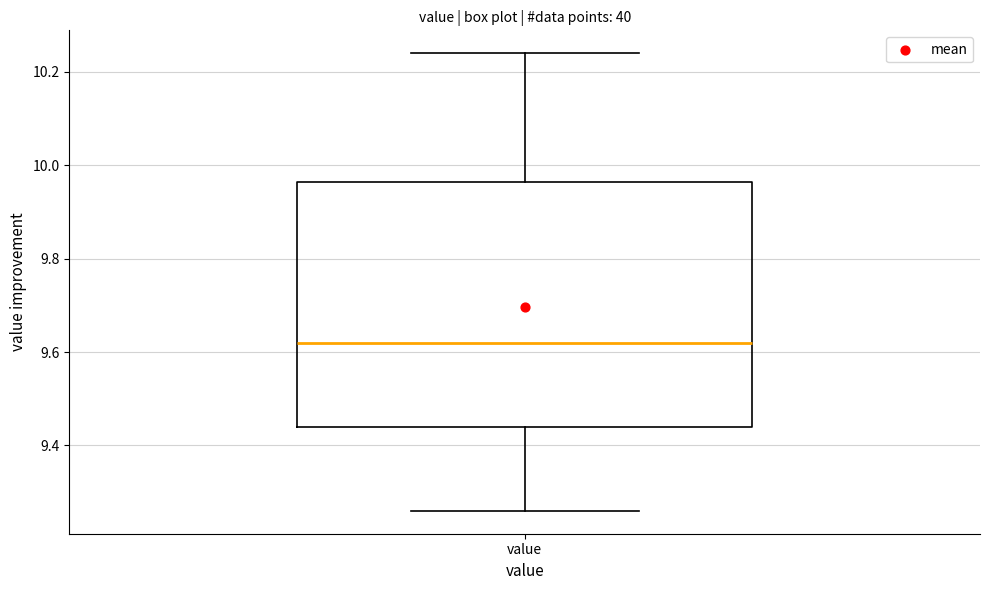

Transcribe this box plot: give where the median line is, the range the box spans, and where the two whiskers end, as read against the y-axis. The values are not printed on the chart, so give them approximately, as read against the axis.

median 9.62, box 9.44 to 9.96, whiskers 9.26 to 10.24